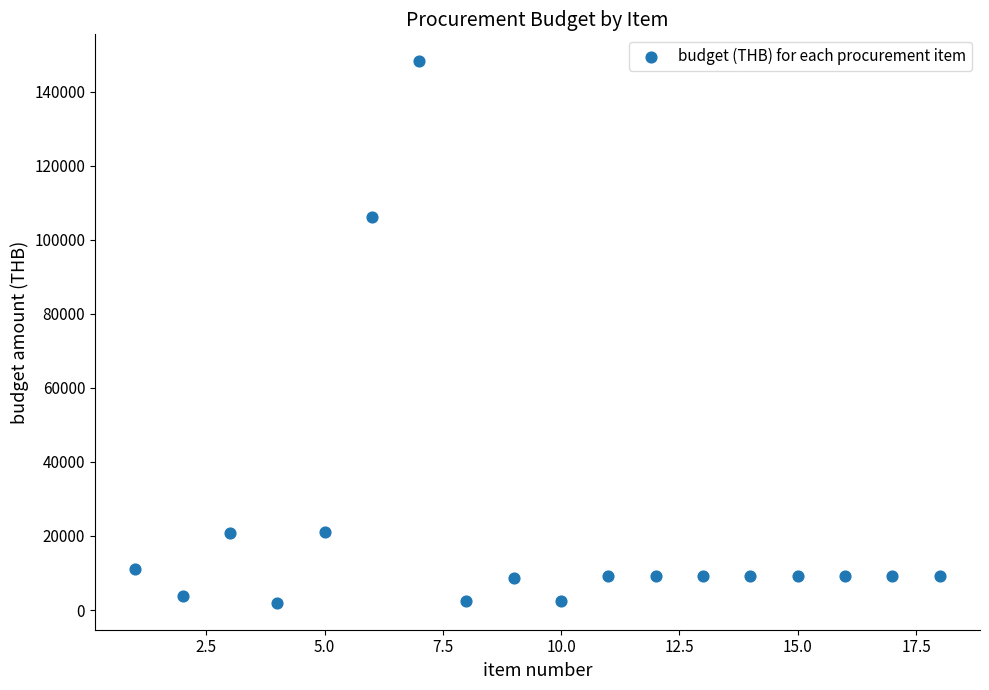

What Y value in the scatter plot is closest to 75065?

106000.0